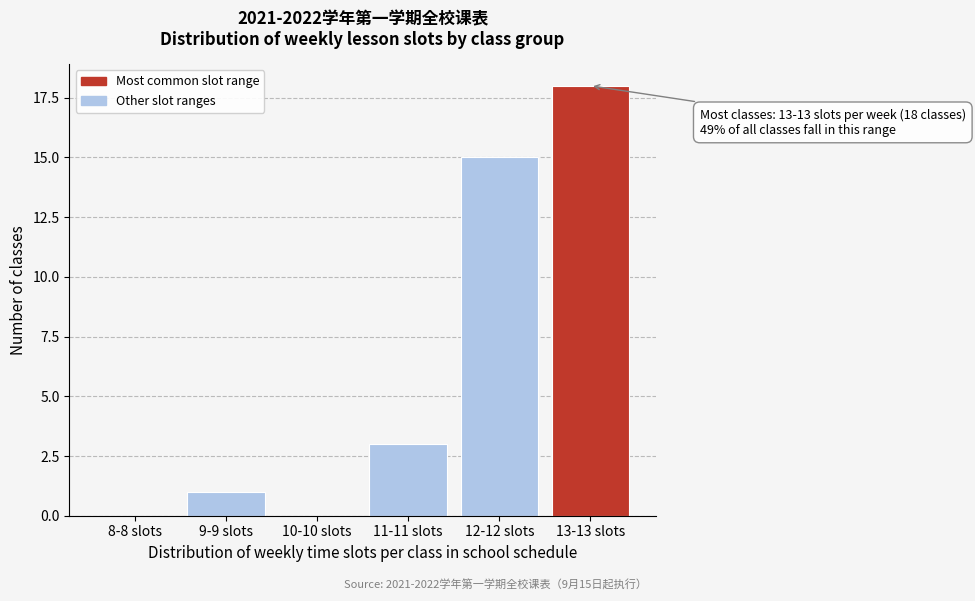

Reading left to right, transcribe all the data shown in this chart.

8-8 slots=0	9-9 slots=1	10-10 slots=0	11-11 slots=3	12-12 slots=15	13-13 slots=18